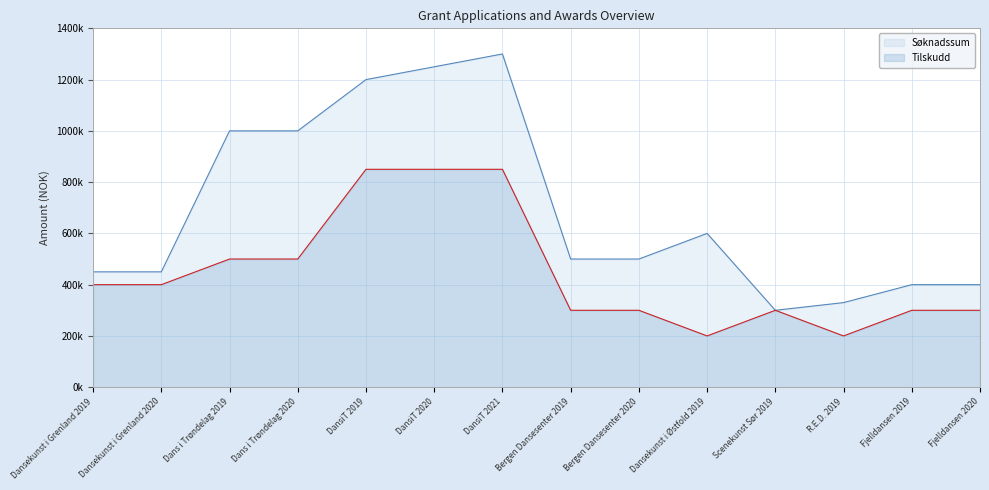

True or false: Tilskudd and Søknadssum cross at least once.

False